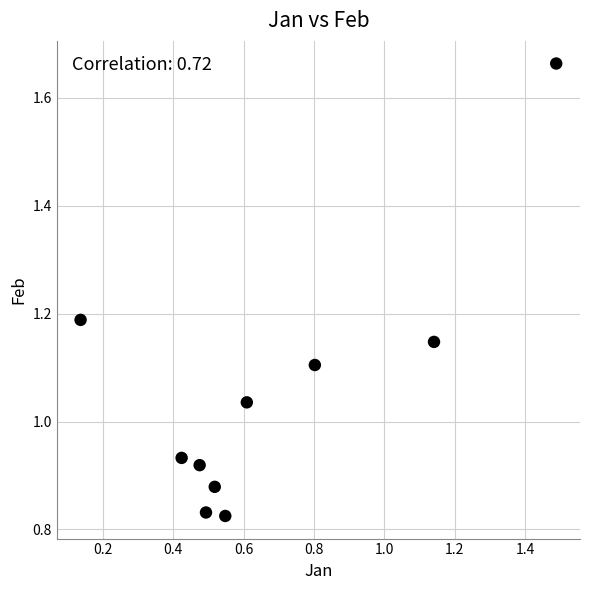

What is the range of X values (max minus min)?

1.4